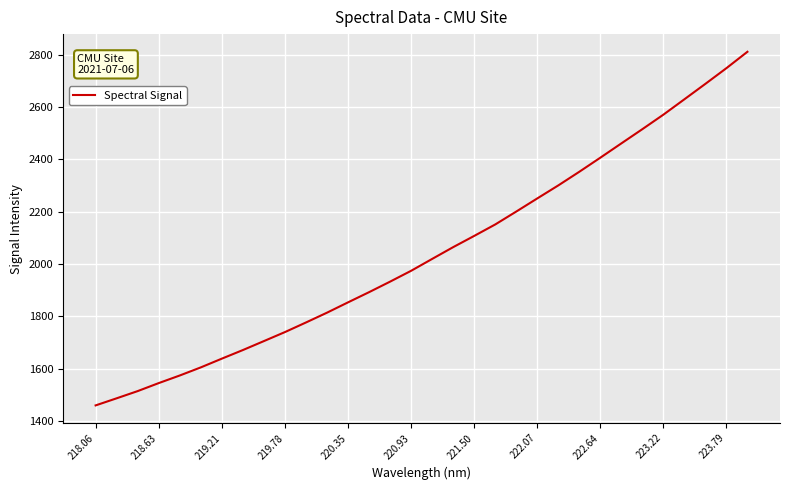

What is the minimum value shown in the chart?

1459.0